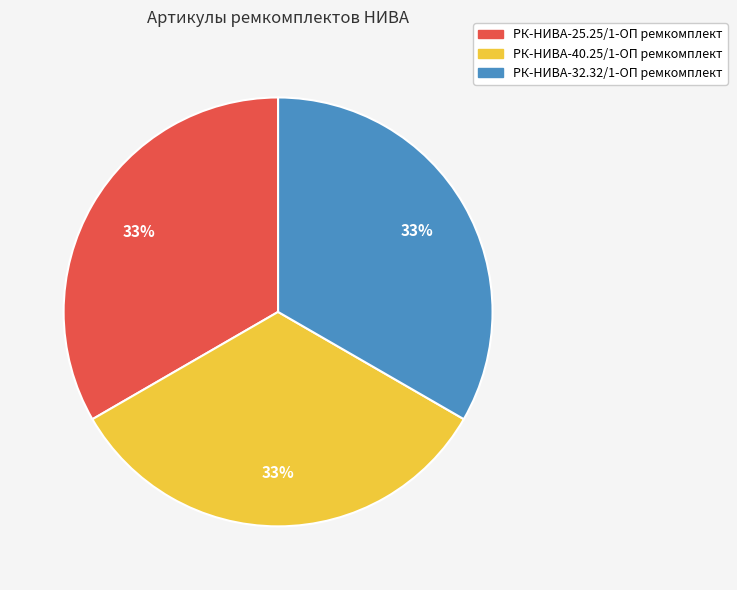

How many segments does this pie chart have?

3